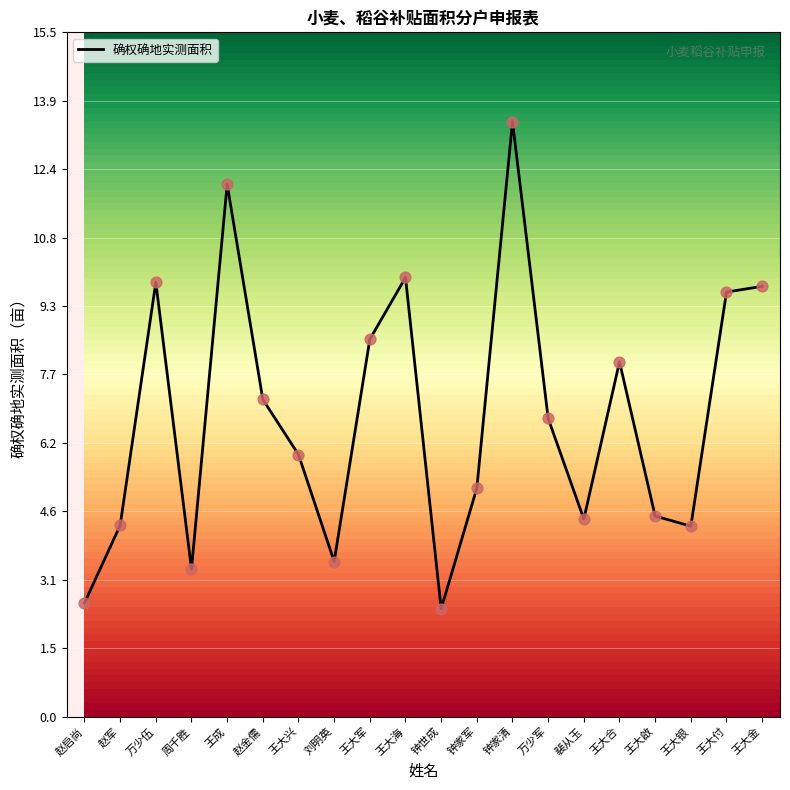

Between 王大金 and 王大兴, which is larger?

王大金